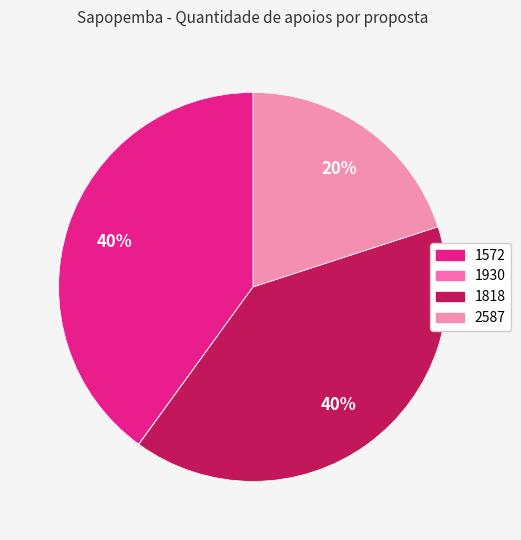

Combined, what portion of the pie is 2587 and 1930?

20.0%